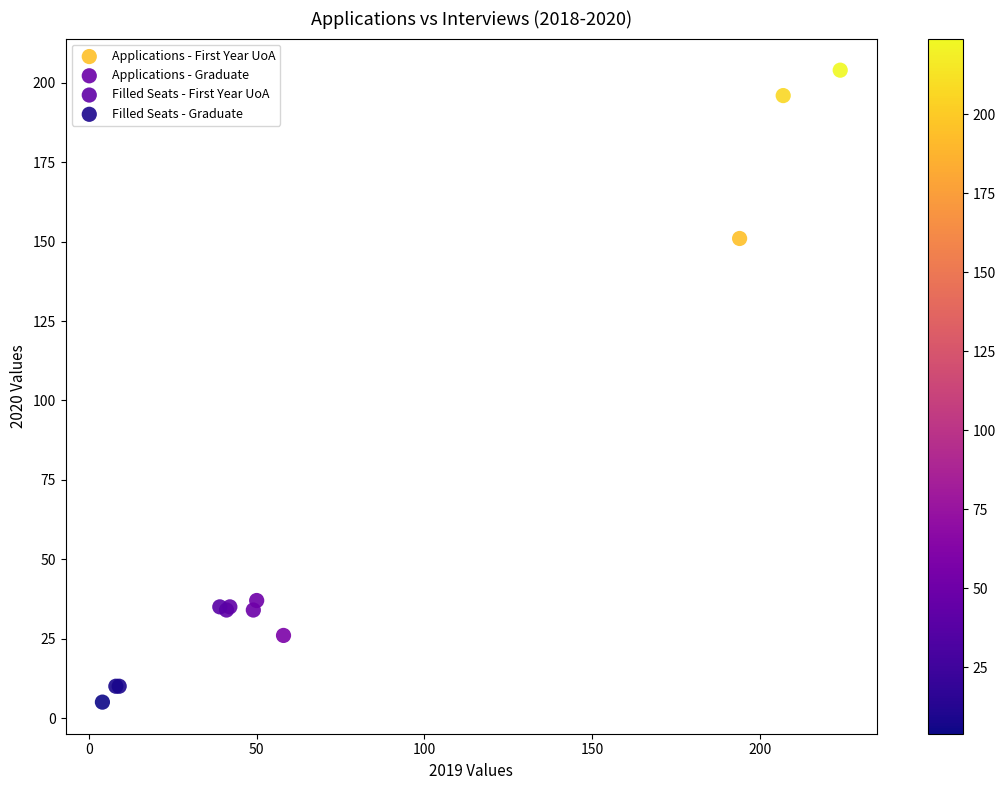

Which series reaches the maximum Y coordinate?

Applications - First Year UoA